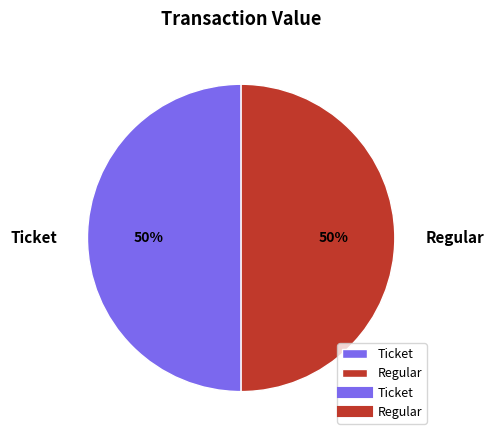

To the nearest percent, what percentage of the pie is Regular?

50%